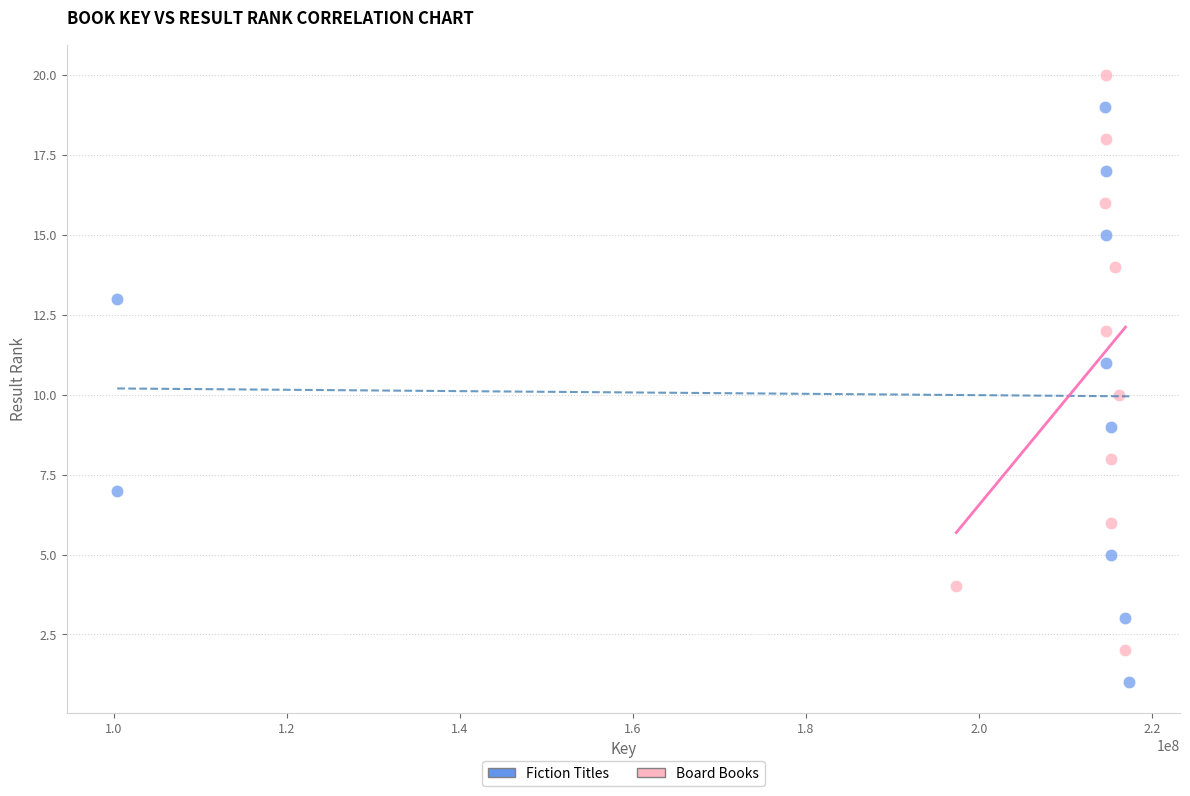

Which series reaches the maximum Y coordinate?

Board Books